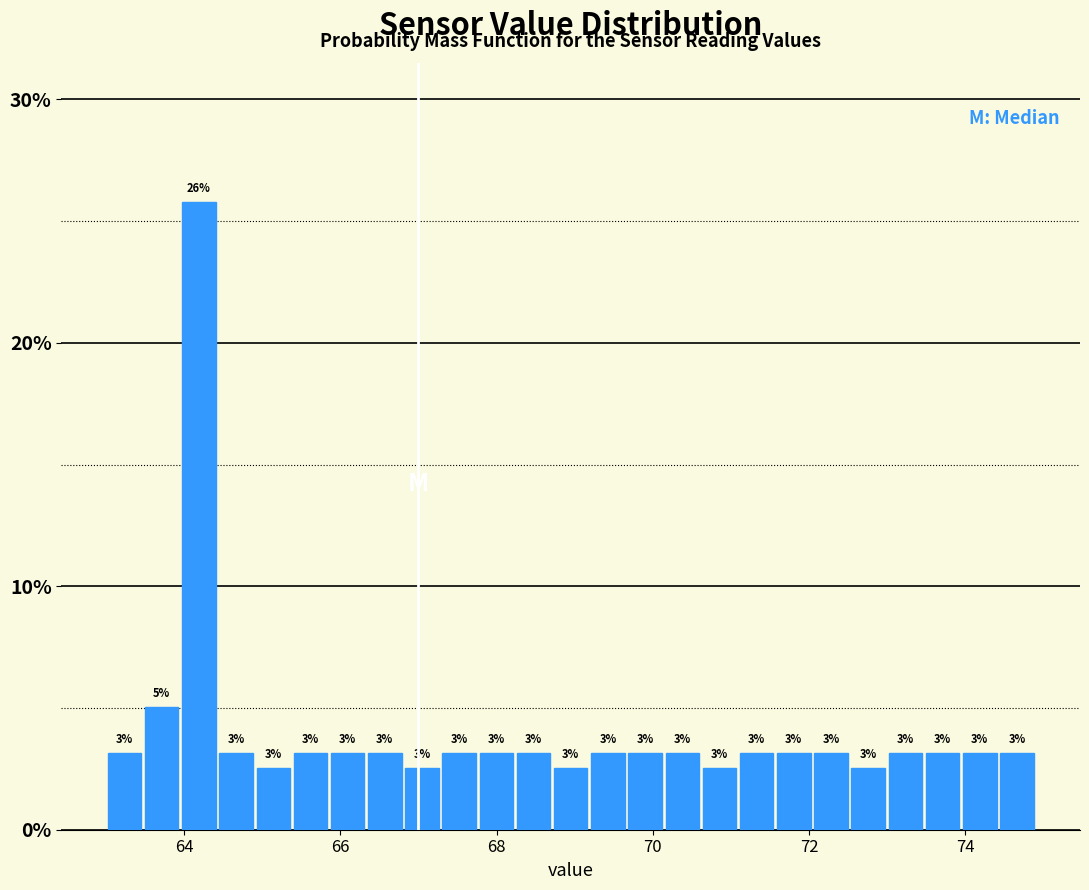

Read against the x-axis, roughly where is the centre of the tallest bar?

64.2